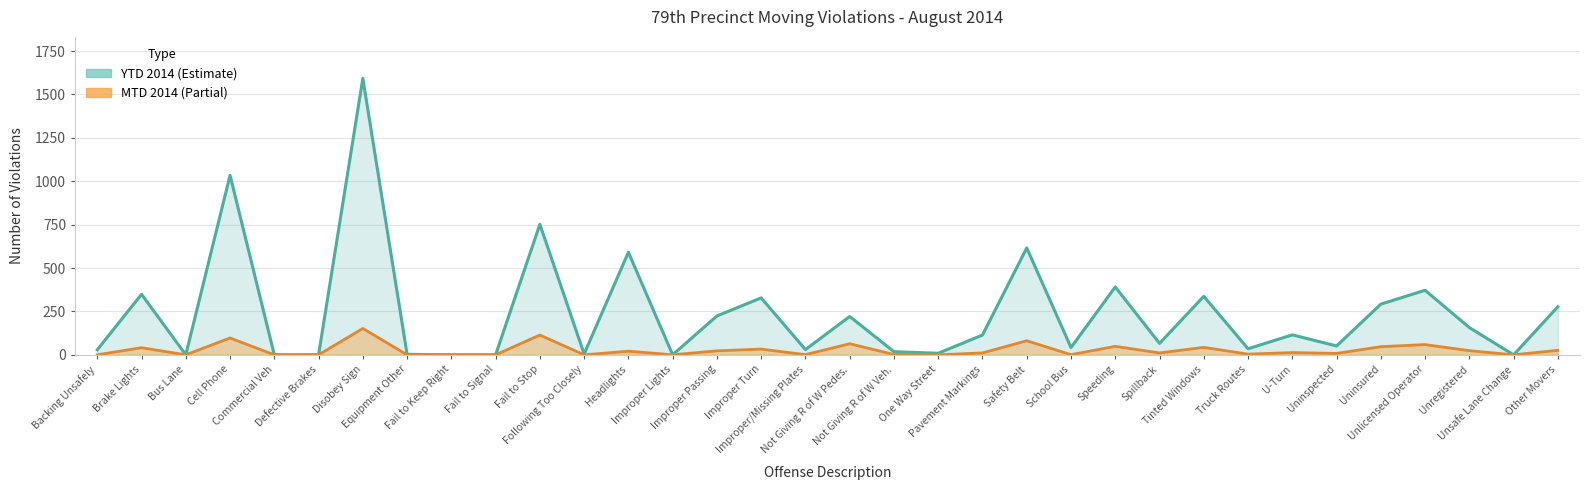

True or false: MTD 2014 and YTD 2014 intersect in this chart.

False